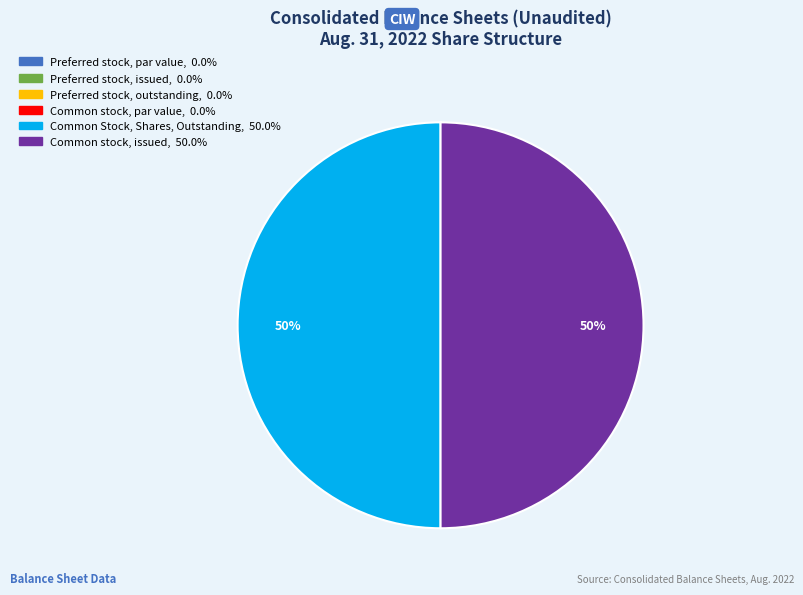

The Common stock, issued slice represents 50% of the pie. True or false?

True